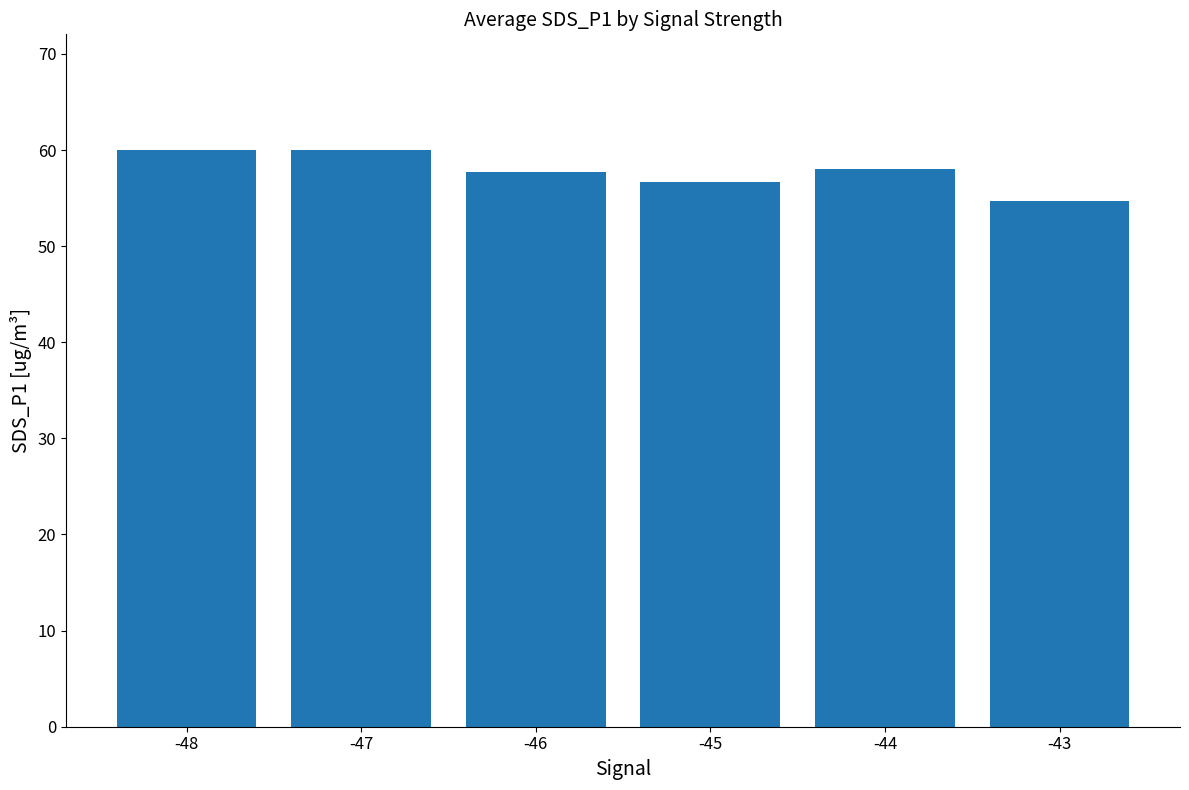

The value at -47 is 86.1. True or false?

False